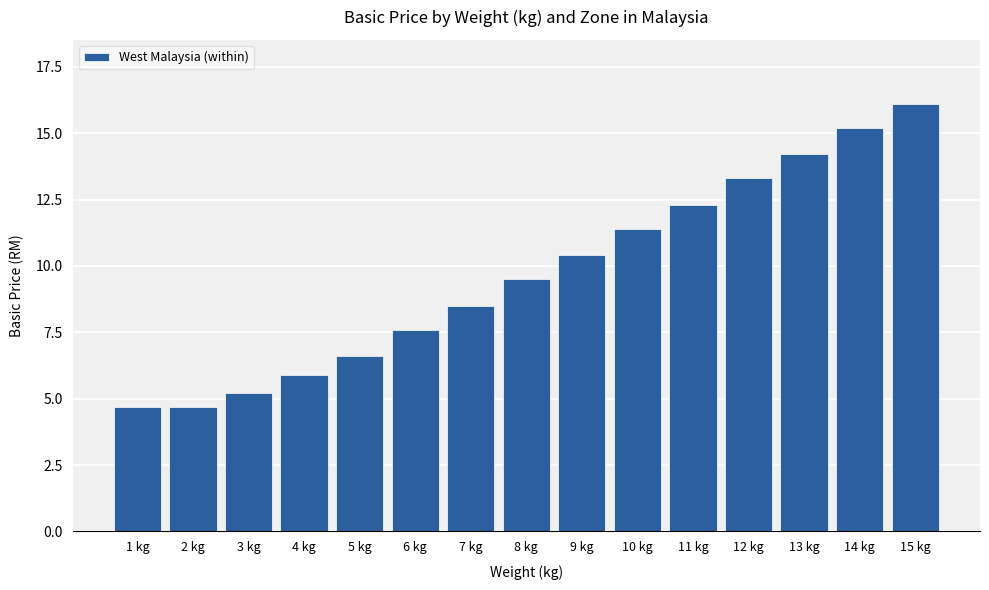

Reading right to left, transcribe all the data shown in this chart.

15 kg=16.1	14 kg=15.2	13 kg=14.2	12 kg=13.3	11 kg=12.3	10 kg=11.4	9 kg=10.4	8 kg=9.5	7 kg=8.5	6 kg=7.6	5 kg=6.6	4 kg=5.9	3 kg=5.2	2 kg=4.7	1 kg=4.7